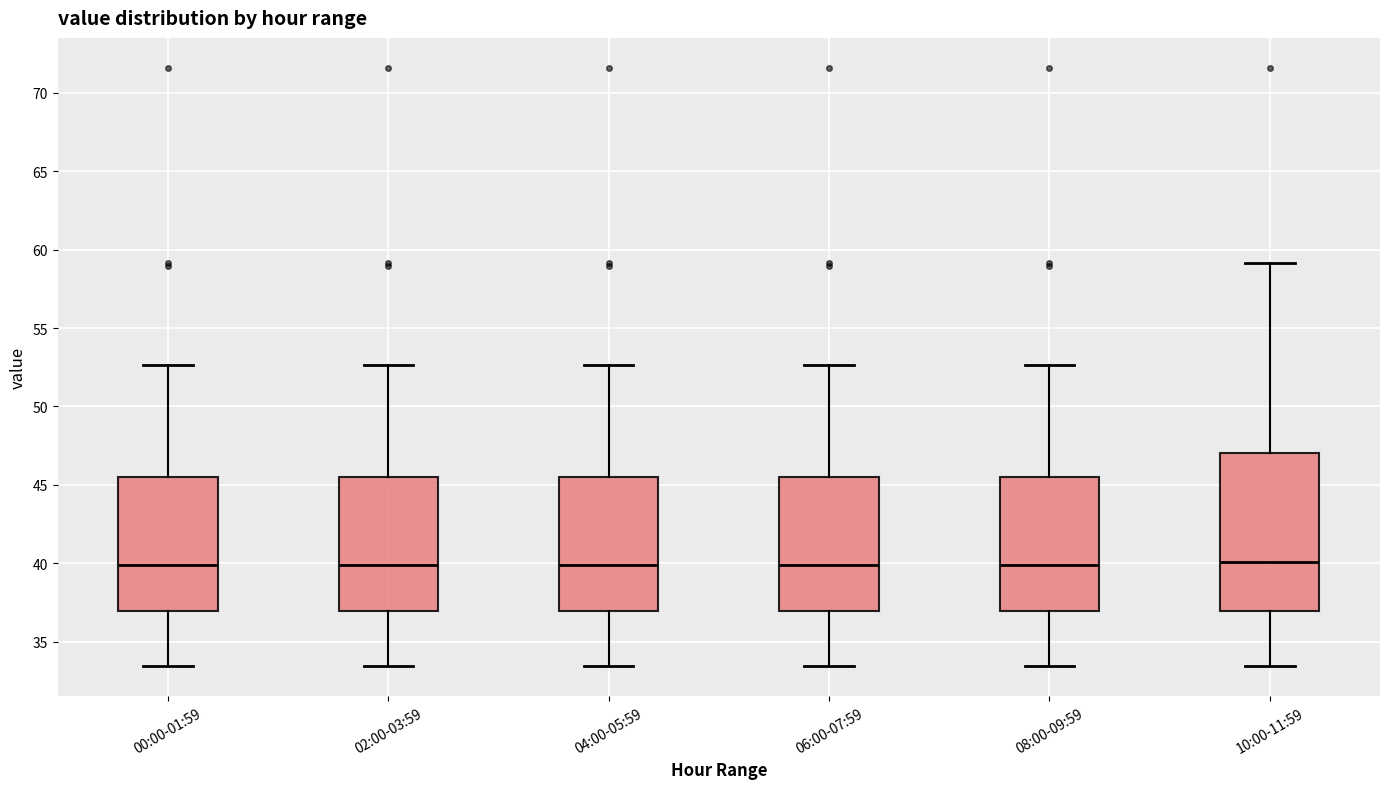

Where is the upper edge of the box for 10:00-11:59 on the y-axis? The values are not printed on the chart, so give them approximately, as read against the axis.

47.0